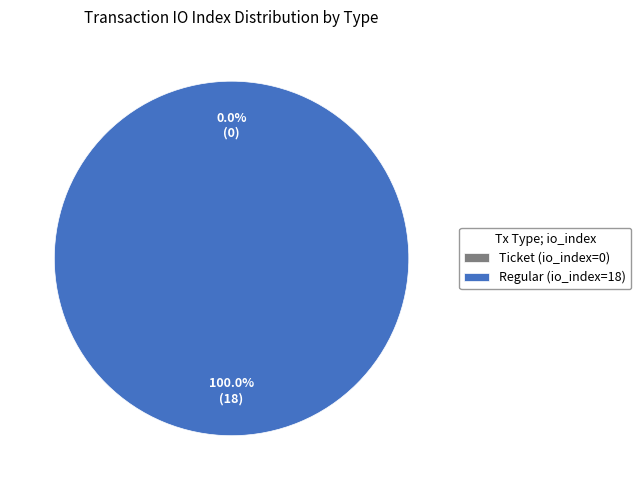

What percentage is the Regular (io_index=18) slice, to the nearest percent?

100%